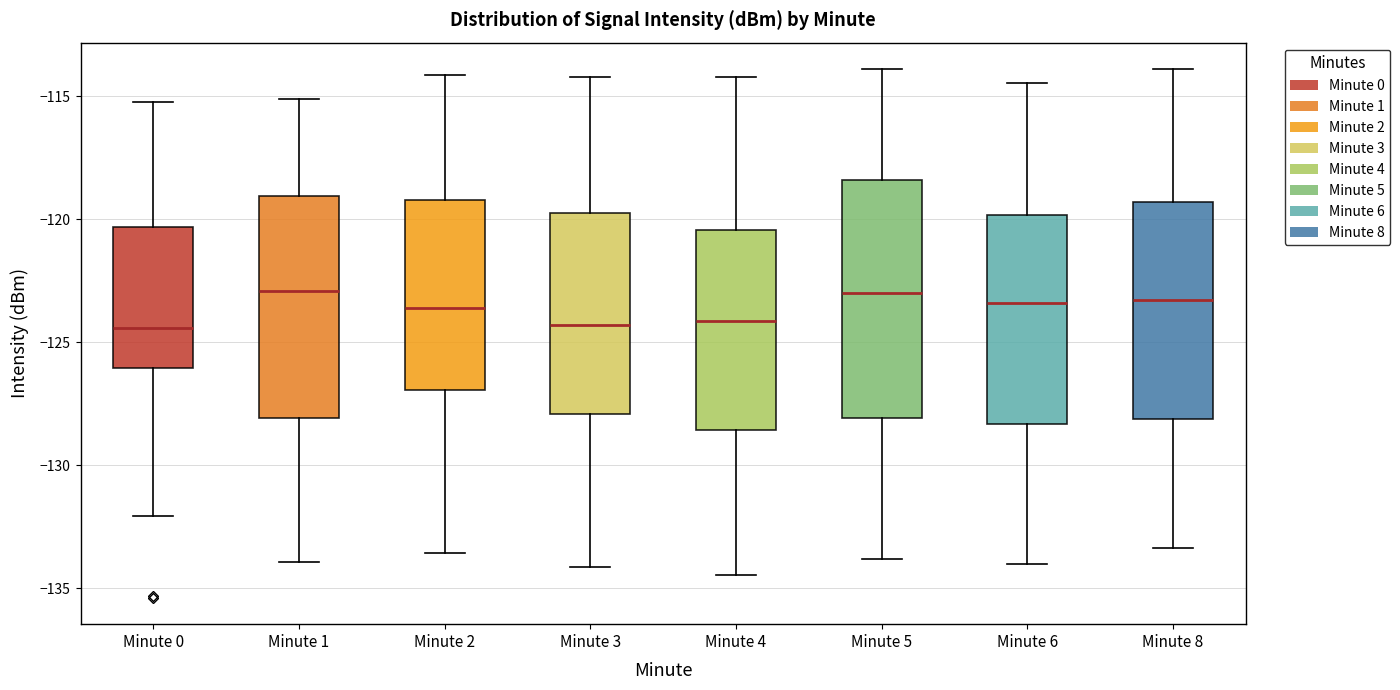

Comparing the boxes themselves (not the whiskers), which one is the tallest?

Minute 5